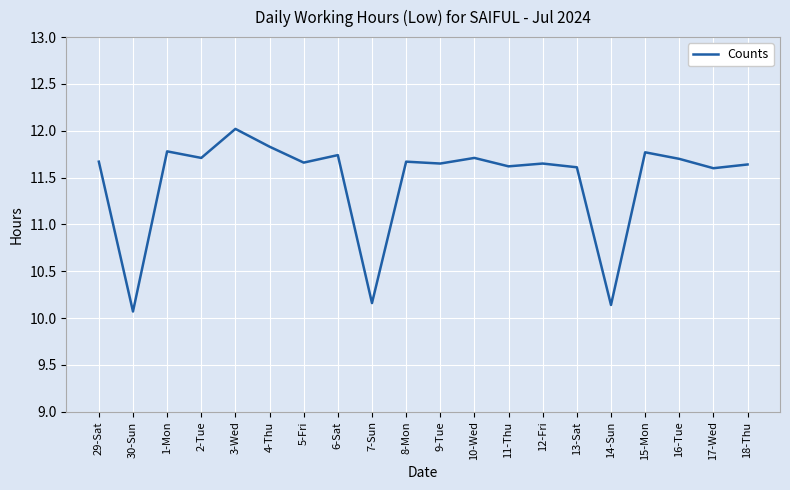

Where is the first local maximum?

1-Mon